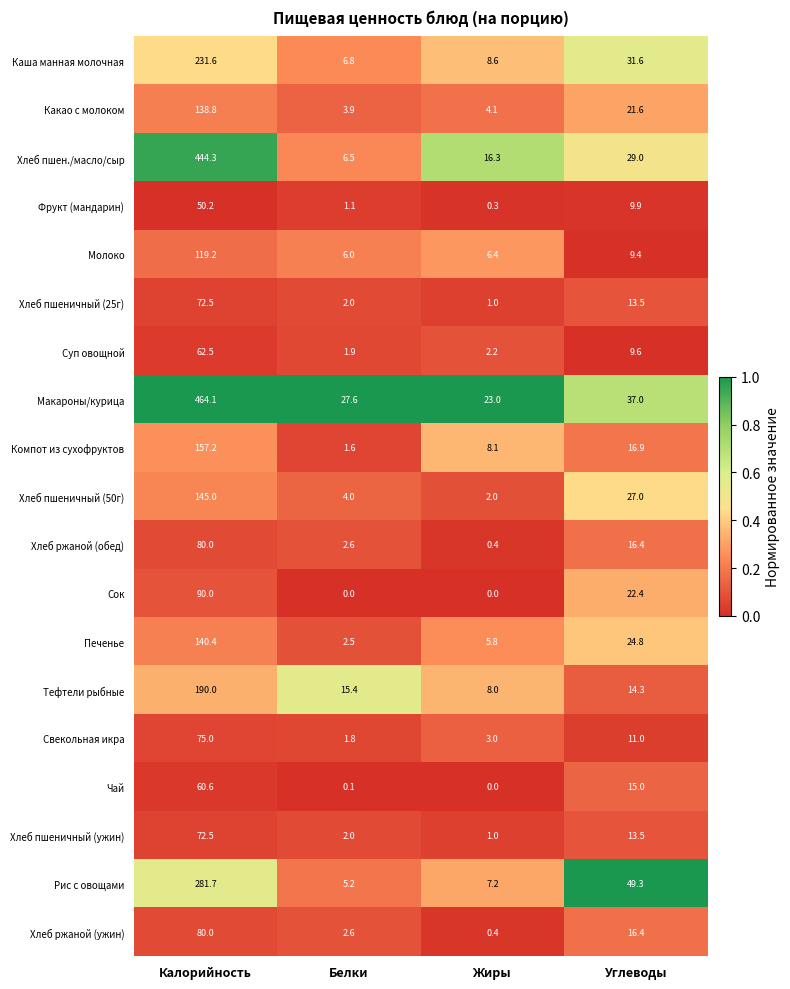

Where does the Суп овощной series first go above 9?

Калорийность